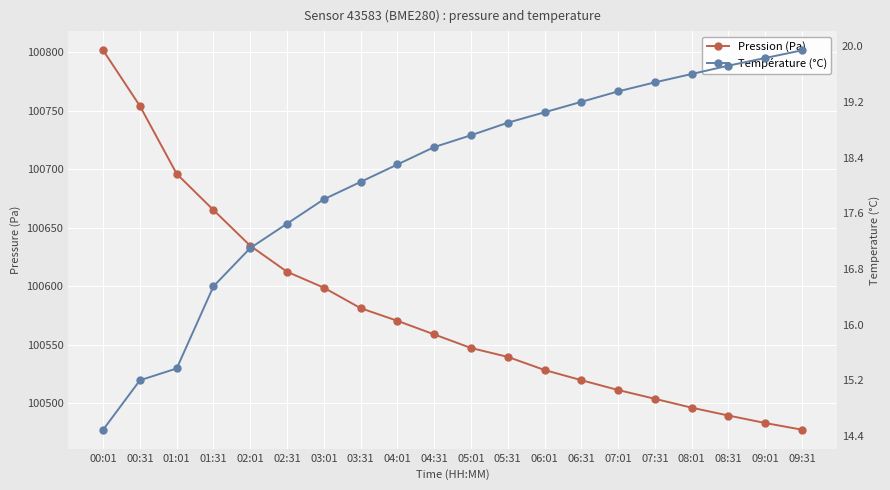

How many categories are shown in the chart?

20